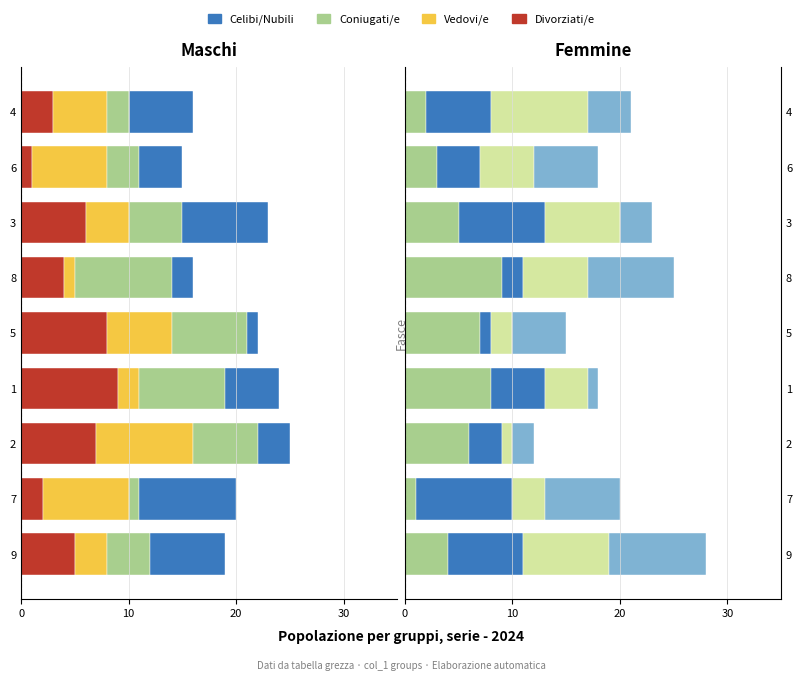

True or false: Vedovi/e has a value of -6 at 3.

False